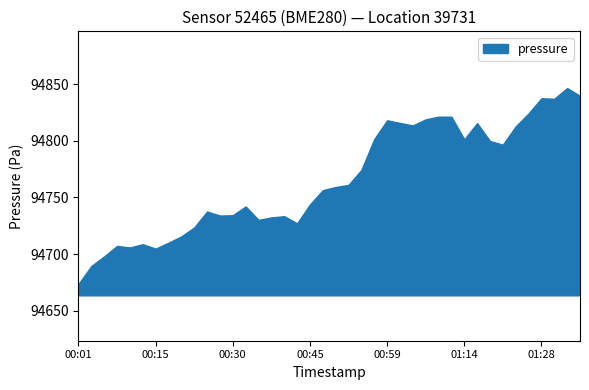

What is the smallest value displayed?

94673.7